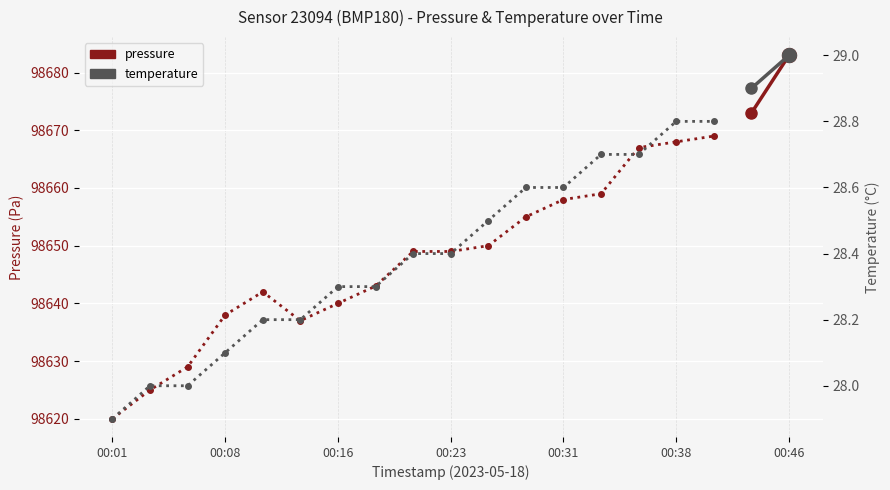

What is the maximum value for pressure?

98669.0